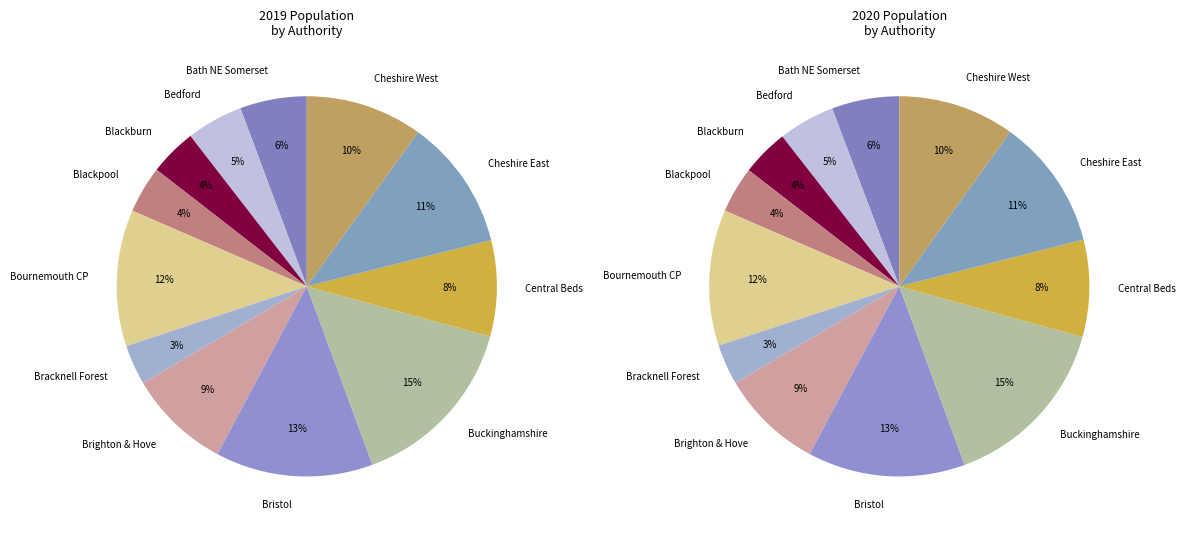

Approximately how many times larger is the value at Bath and North East Somerset compared to Bournemouth Christchurch and Poole?

0.5